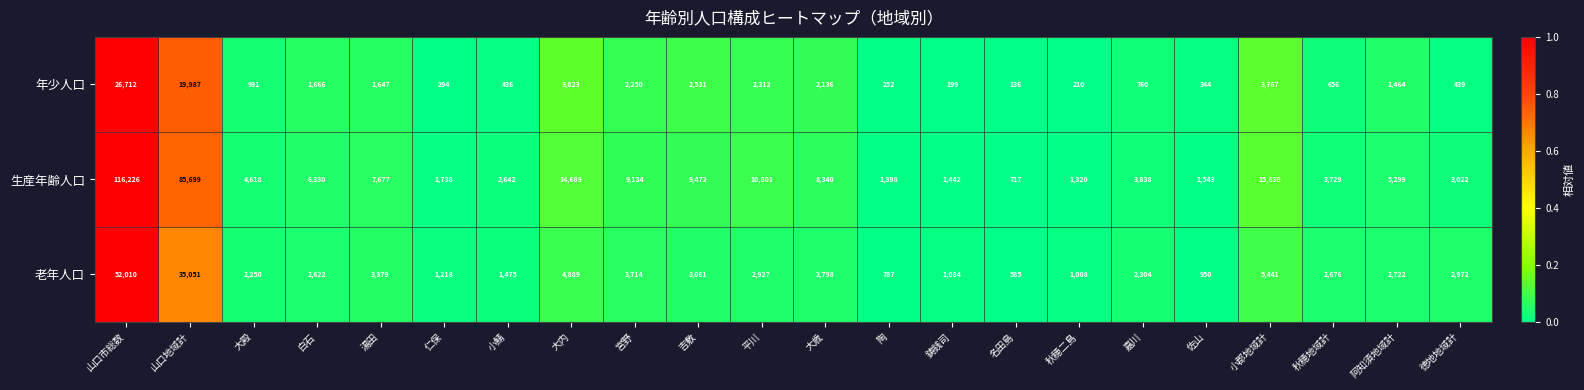

At which category does the chart reach its minimum across all series?

名田島